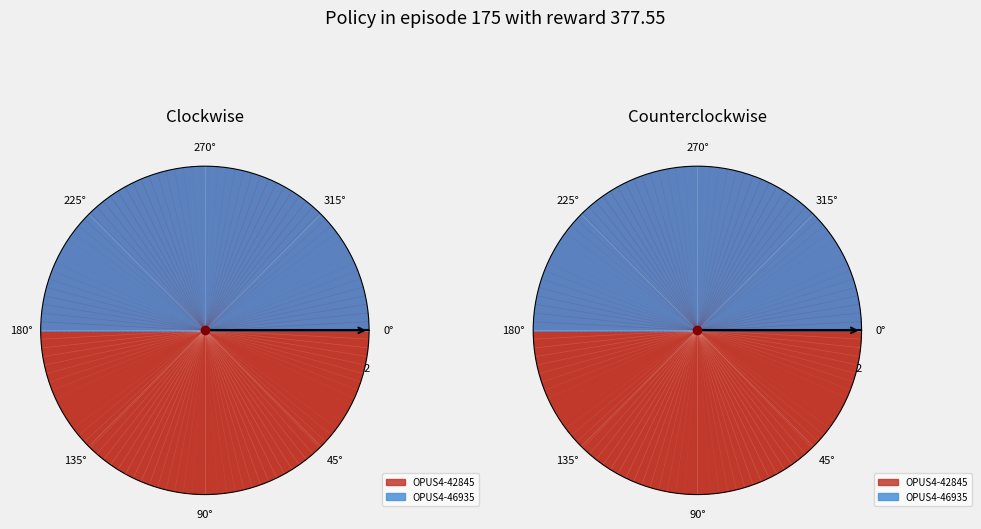

Count the number of slices in the pie.

2